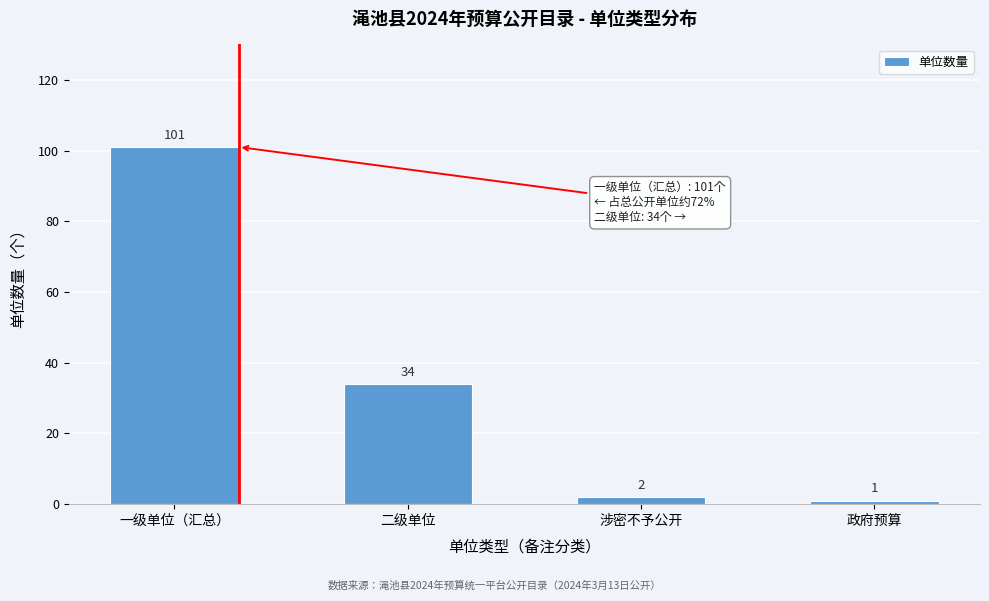

Reading left to right, list all the values displayed in this chart.

一级单位（汇总）=101	二级单位=34	涉密不予公开=2	政府预算=1